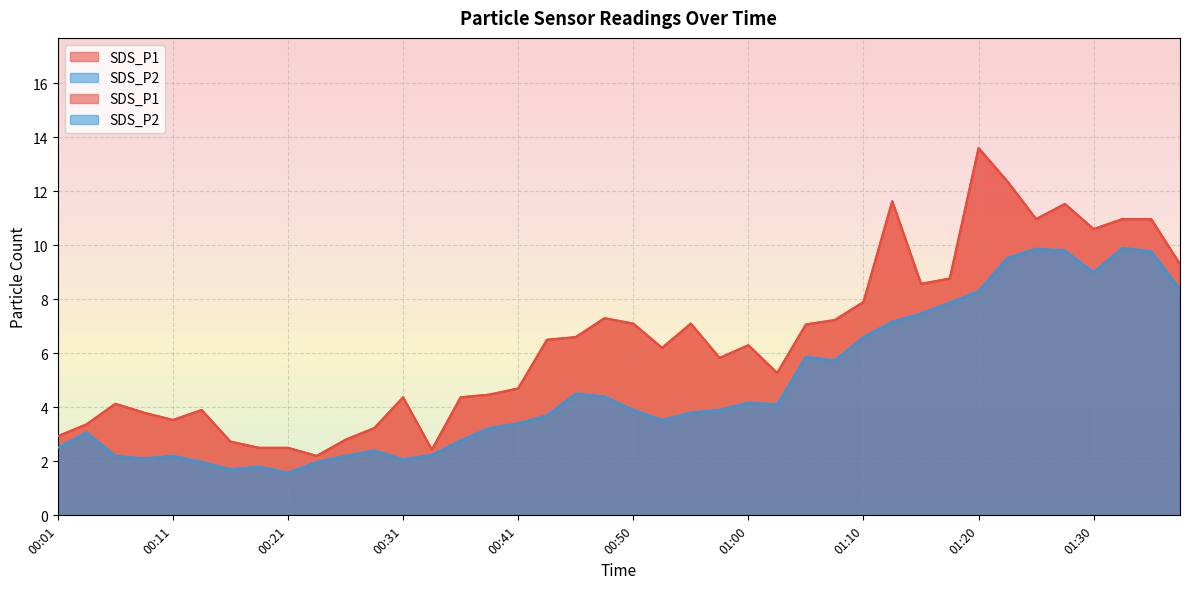

At which category is the sum across all series the highest?

01:20